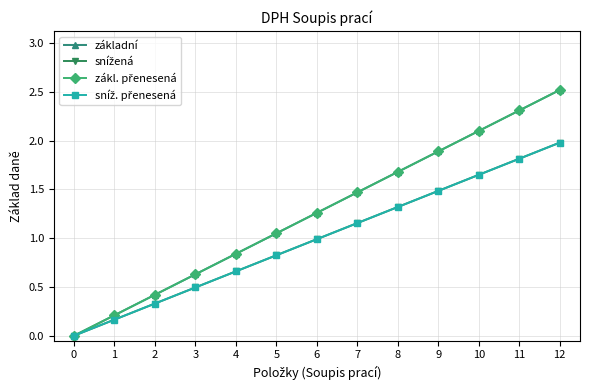

Does the chart have visible grid lines?

Yes